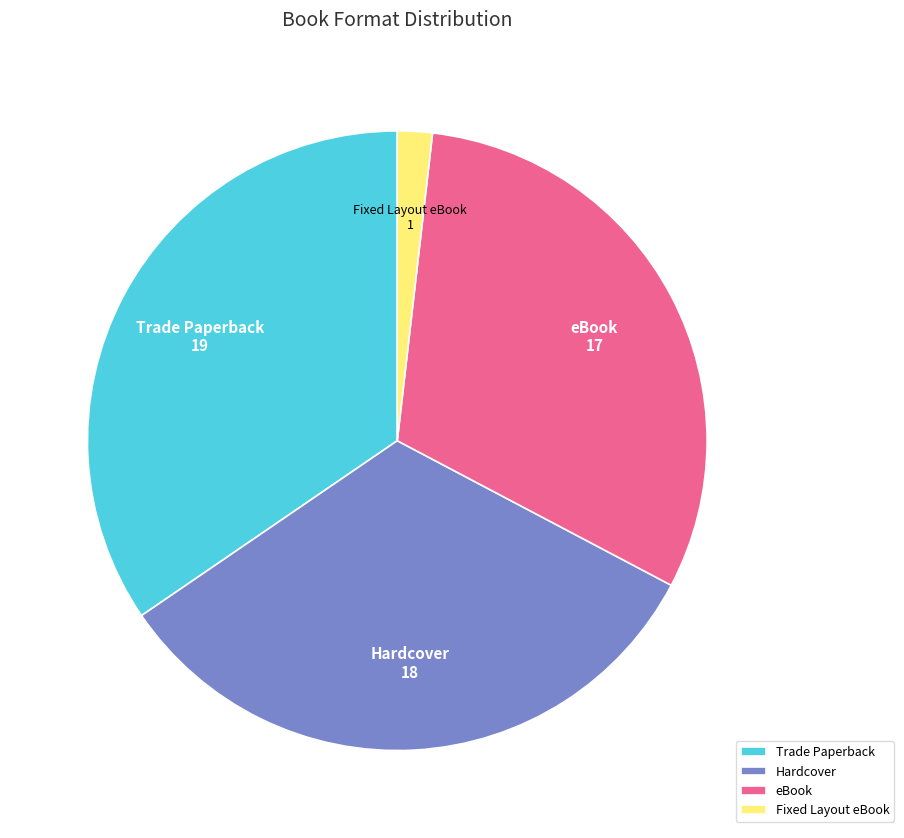

Approximately how many times larger is the value at Hardcover compared to Fixed Layout eBook?

18.0